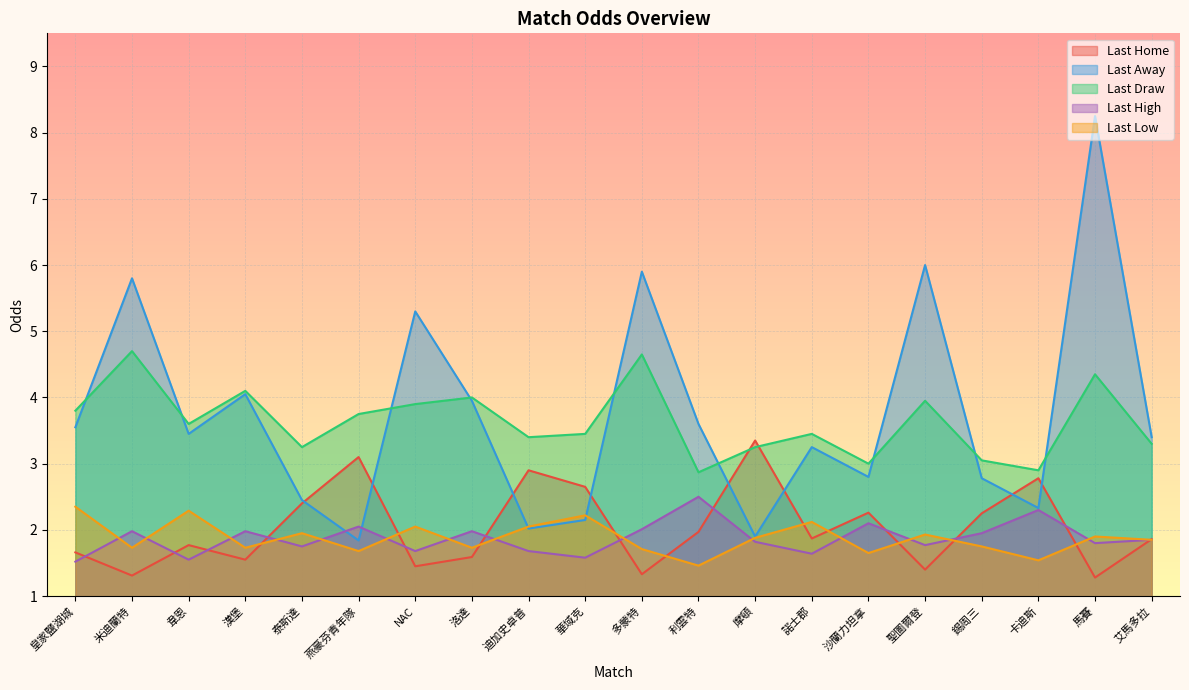

List the labels in order of last_home value, smallest first.

馬賽, 米迪蘭特, 多蒙特, 聖圖爾登, NAC, 漢堡, 洛達, 皇家鹽湖城, 韋恩, 艾馬多拉, 諾士郡, 利雲特, 錫周三, 沙蘭力坦拿, 泰斯達, 華域克, 卡迪斯, 迪加史卓普, 燕豪芬青年隊, 摩頓